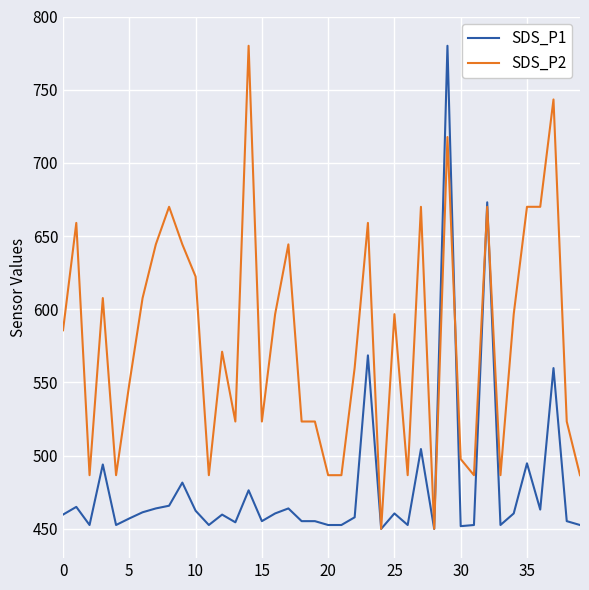

Which series has the largest total across all categories?

SDS_P2